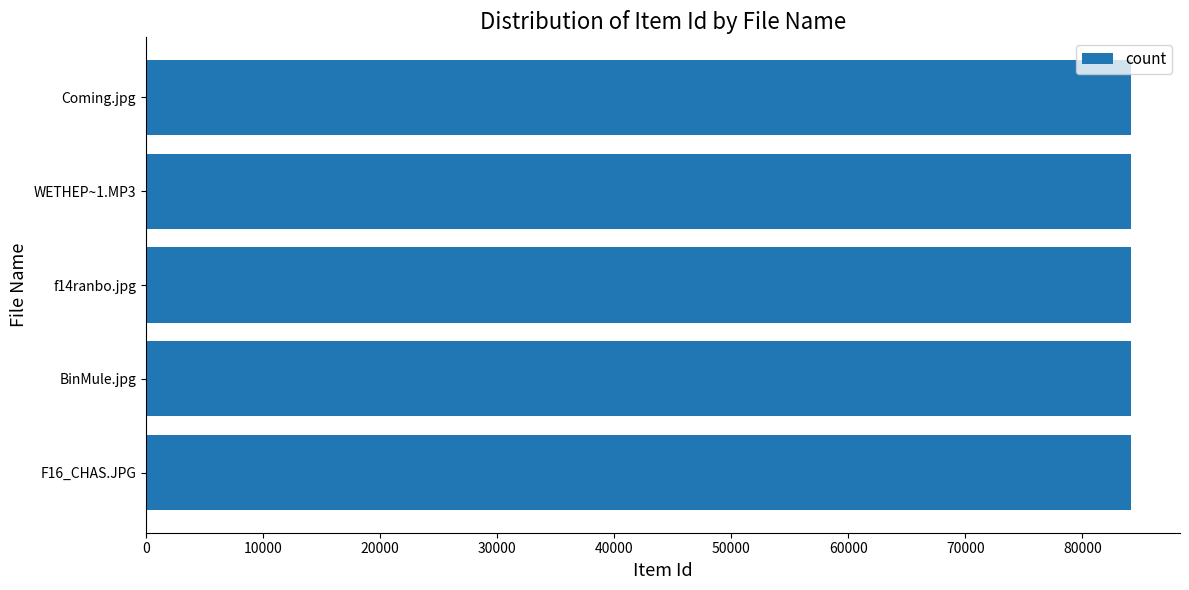

The value at f14ranbo.jpg is 84127. True or false?

True